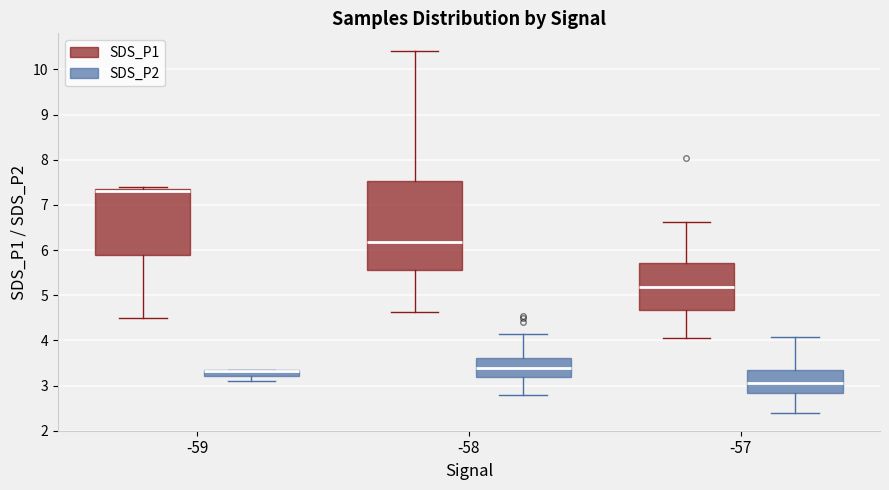

Comparing the boxes themselves (not the whiskers), which one is the tallest?

-58 (SDS_P1)